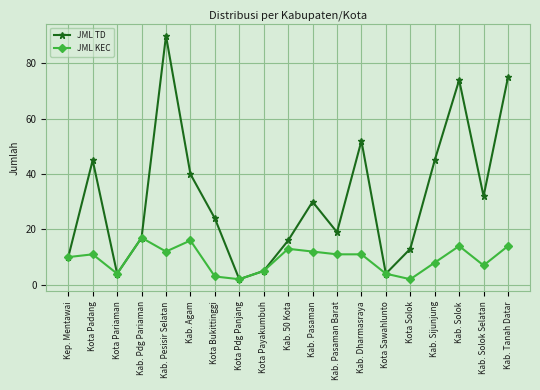

How many values in the JML TD series are below 24?

9